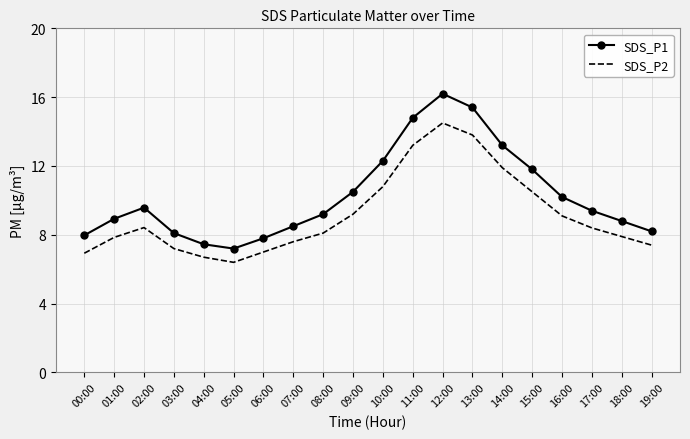

What is the maximum value shown in the chart?

16.2